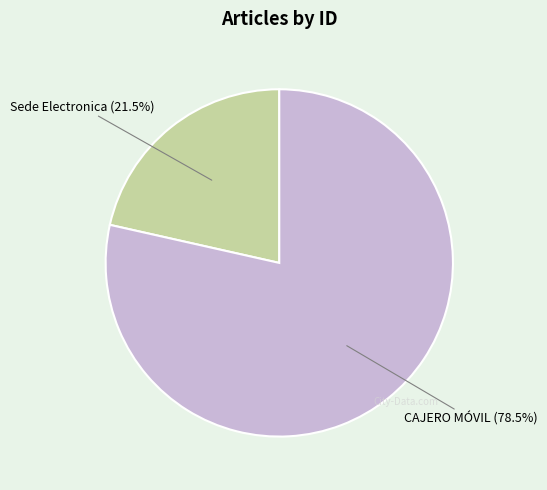

Is there any slice that represents more than half of the pie?

Yes